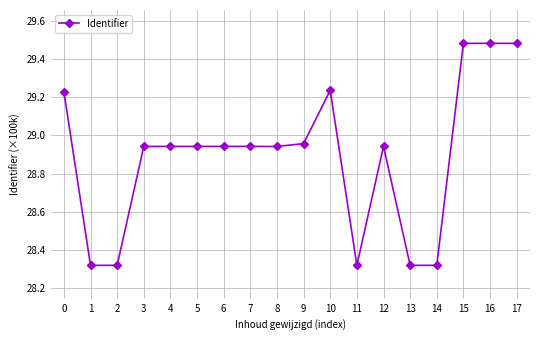

True or false: there are more than 2 points higher than both neighbors.

True